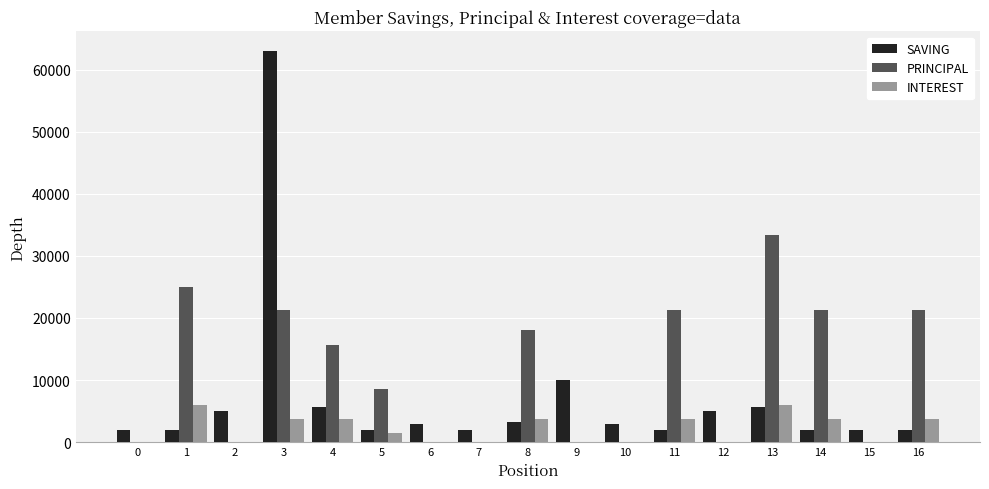

At which category is the sum across all series the highest?

3